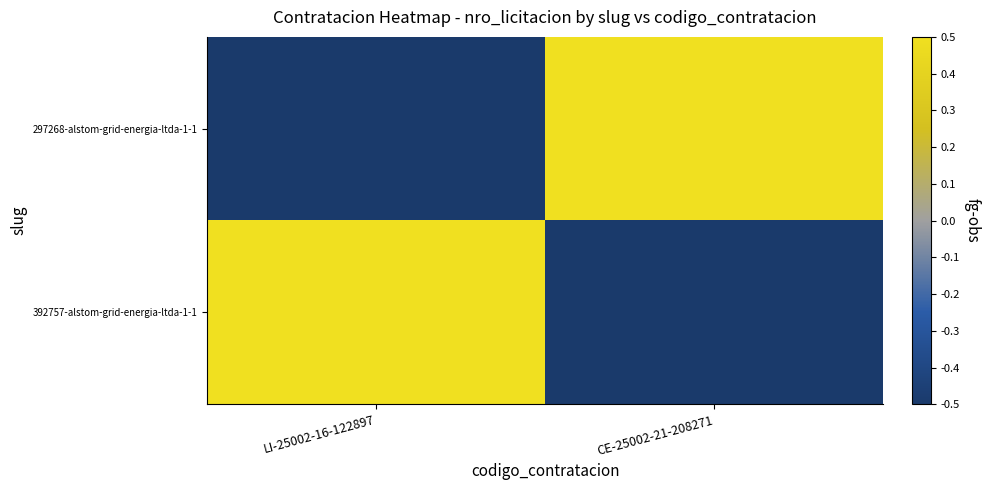

Which series changed the most between LI-25002-16-122897 and CE-25002-21-208271?

297268-alstom-grid-energia-ltda-1-1